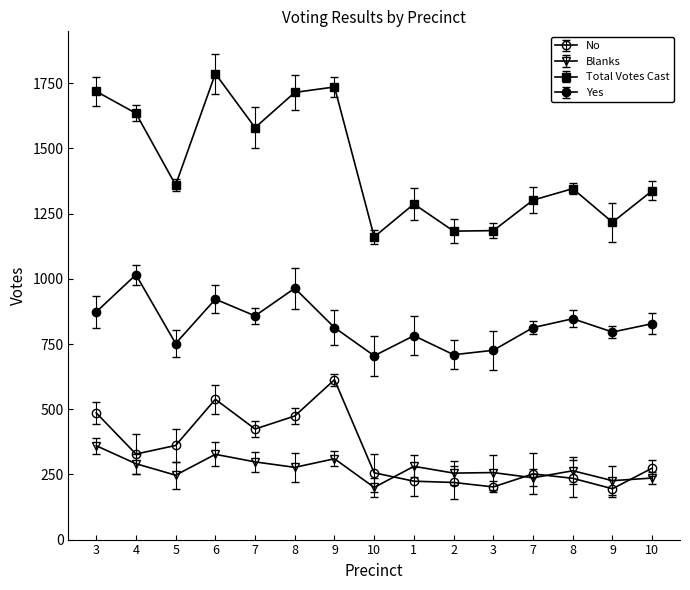

What value does the No series have at 5, to the nearest 10?

360